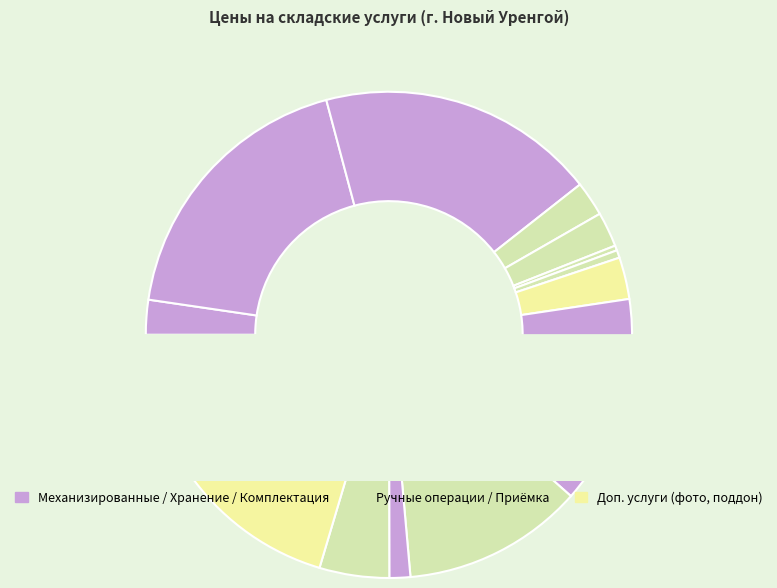

To the nearest percent, what portion does Механизированная выгрузка represent?

19%